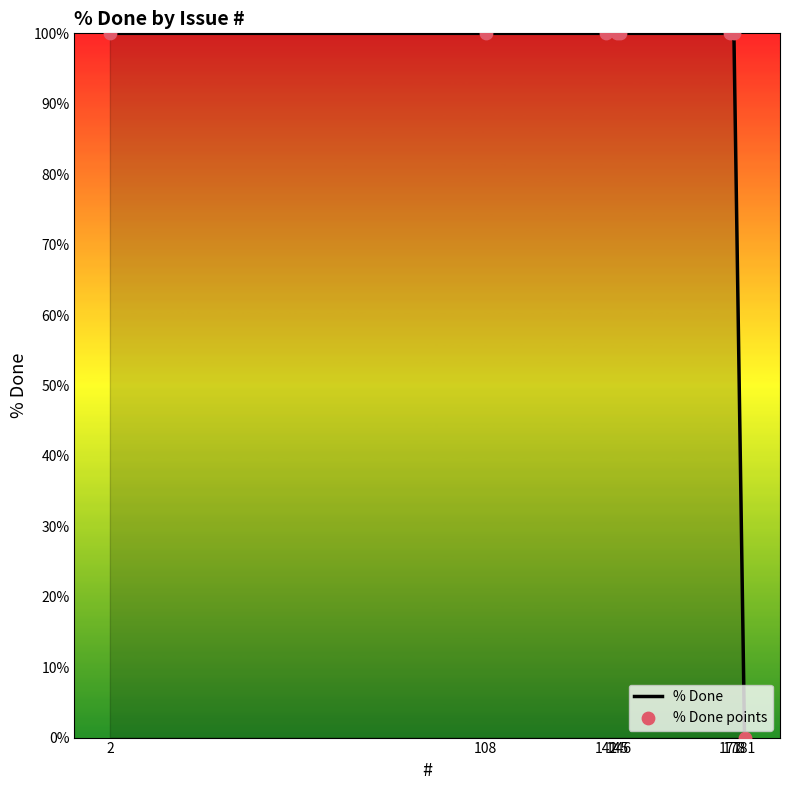

What is the maximum value shown in the chart?

100